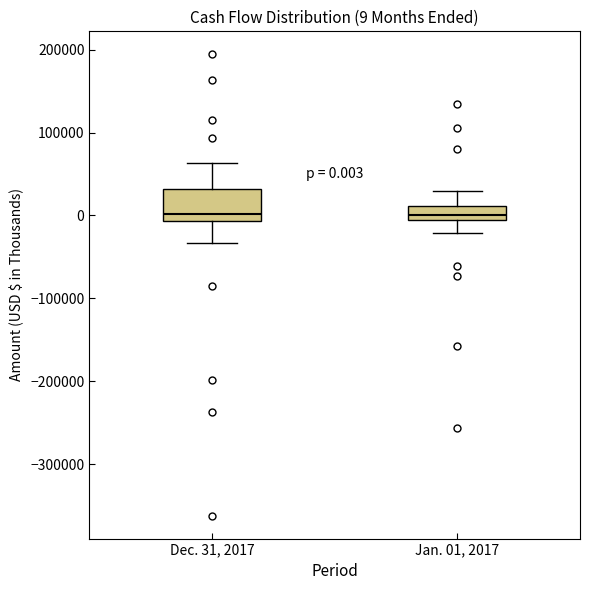

Which box is the tallest, from its lower edge to its upper edge?

Dec. 31, 2017